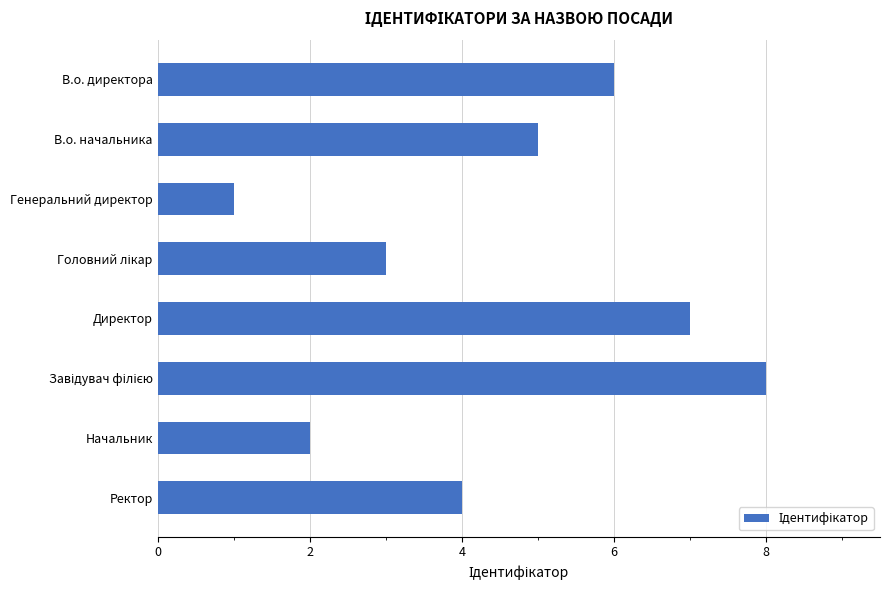

At which category does the chart reach its minimum across all series?

Генеральний директор